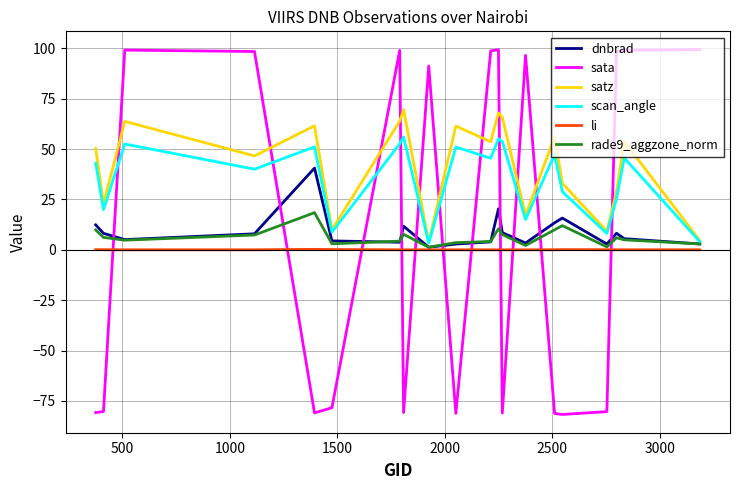

What is the difference between the maximum and second lowest values in the sata series?

180.6